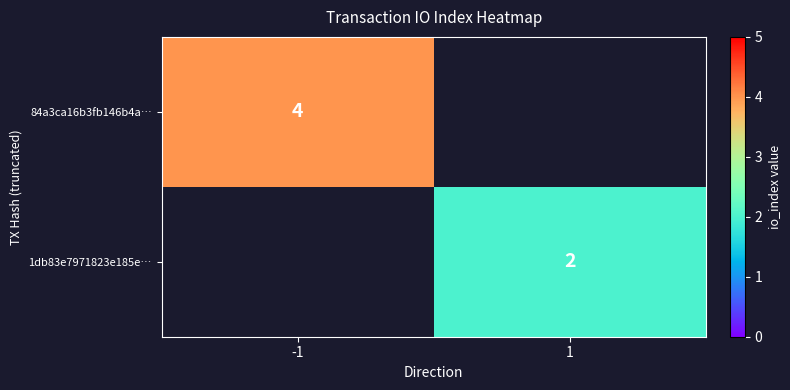

Is it true that 1db83e7971823e185e… equals 0.9 at 1?

False